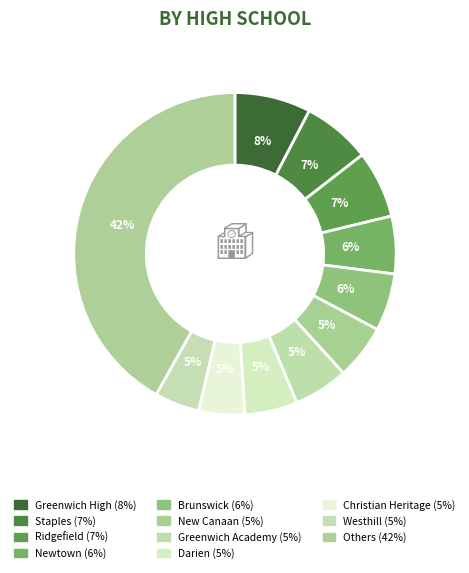

How many slices are in this pie chart?

11